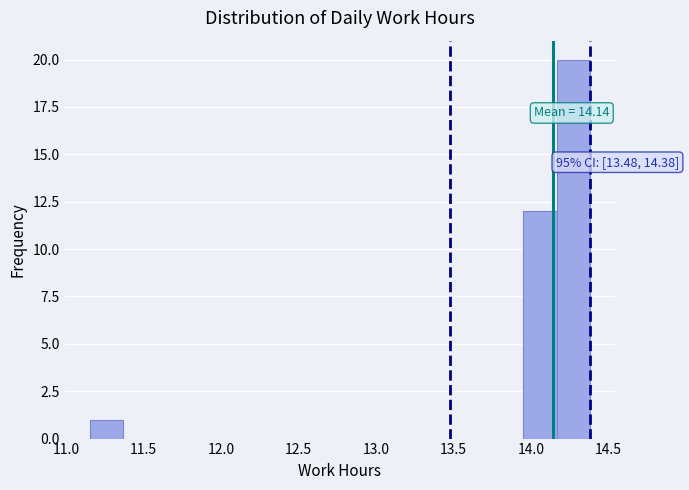

Which range on the x-axis has the tallest bar?

14.15 to 14.40